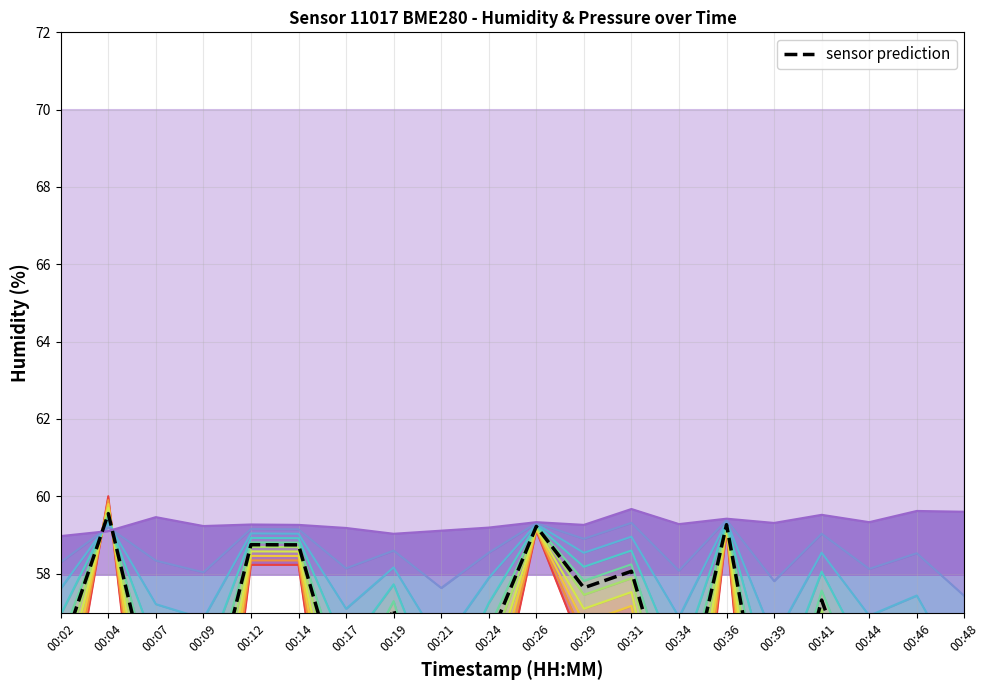

What is the sum of the pressure values at 00:46 and 00:12?

108.0